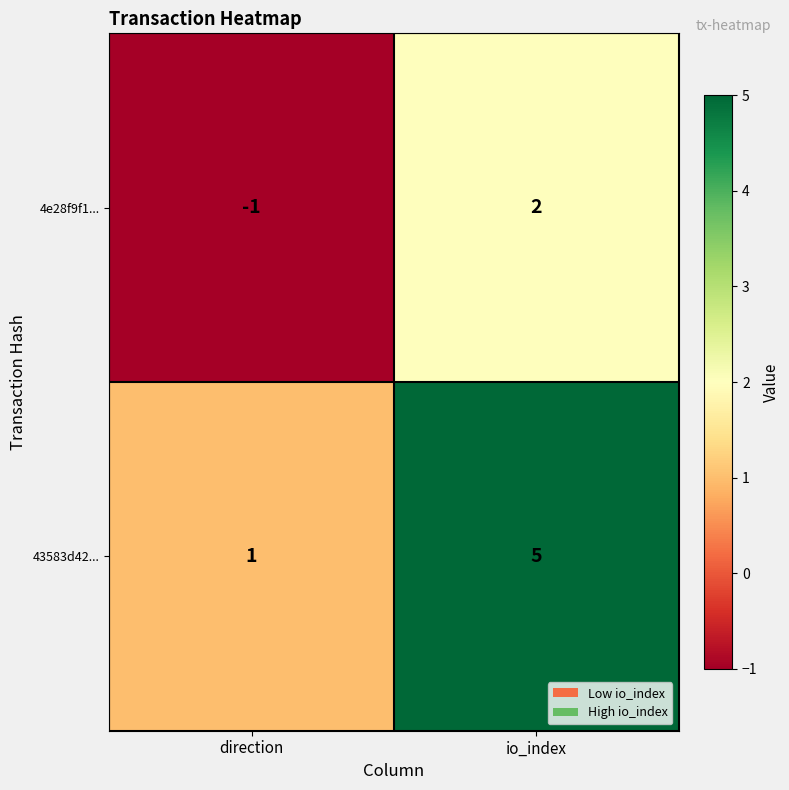

Which category has the highest value across all series?

io_index